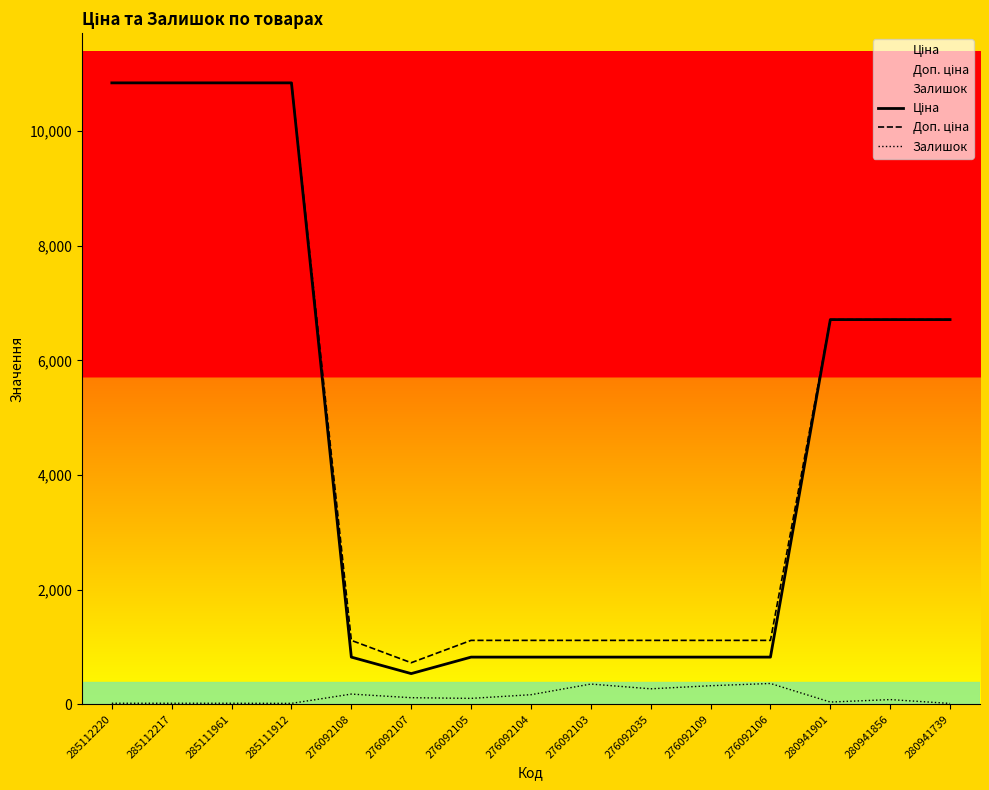

List the series in order of their peak value, lowest first.

Залишок, Ціна, Доп. ціна